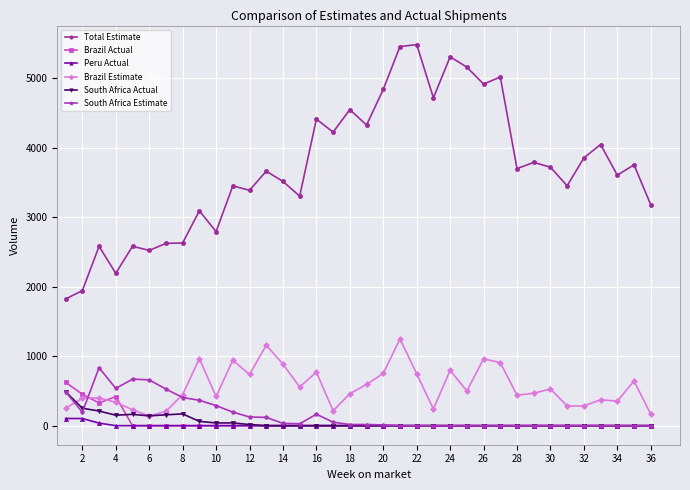

Which series has the widest spread of values?

Total Estimate